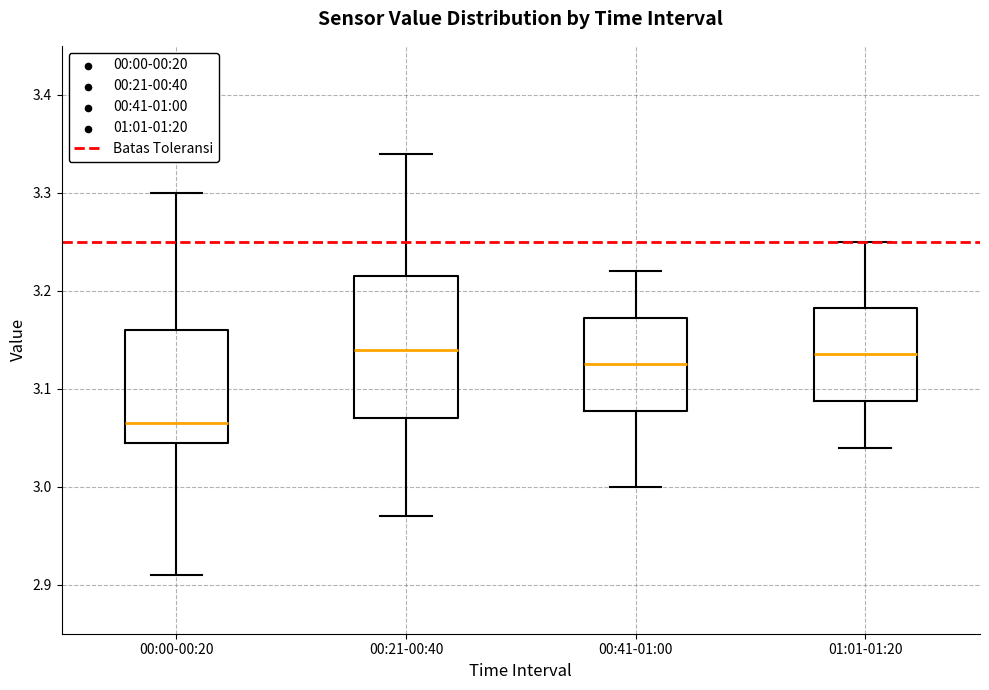

Which box's median line is the lowest?

00:00-00:20